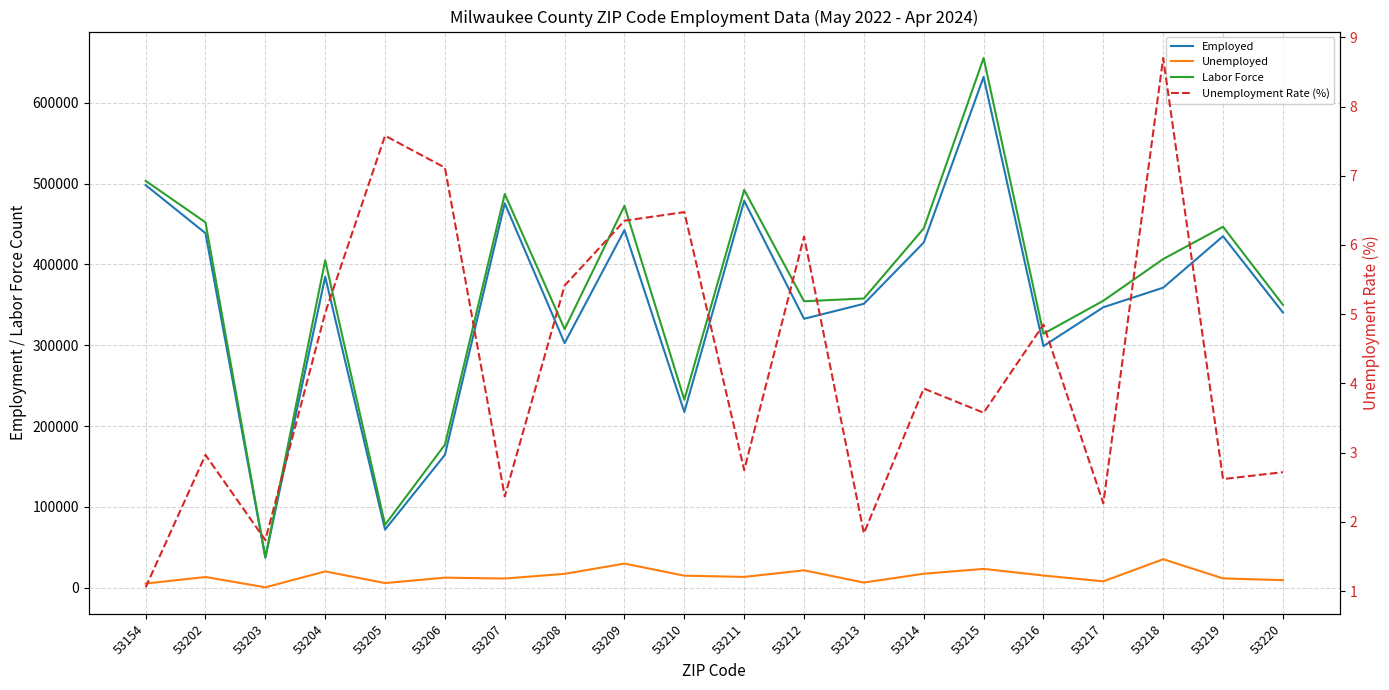

Reading left to right, extract all data points from this chart.

Employed: 53154=498117.1	53202=438632.0	53203=37249.3	53204=384759.4	53205=72062.6	53206=164504.4	53207=475580.8	53208=302716.5	53209=442495.3	53210=217497.0	53211=478682.2	53212=332764.9	53213=351319.8	53214=427138.4	53215=631886.3	53216=299024.8	53217=347037.9	53218=371280.5	53219=434886.6	53220=340609.7
Unemployed: 53154=5305.7	53202=13411.4	53203=658.3	53204=20327.8	53205=5909.5	53206=12606.2	53207=11526.8	53208=17326.9	53209=30006.7	53210=15058.3	53211=13521.2	53212=21699.7	53213=6568.2	53214=17455.0	53215=23438.2	53216=15241.0	53217=8050.3	53218=35386.1	53219=11691.6	53220=9514.2
Labor Force: 53154=503422.8	53202=452043.3	53203=37907.6	53204=405087.2	53205=77972.1	53206=177110.6	53207=487107.6	53208=320043.4	53209=472502.1	53210=232555.3	53211=492203.4	53212=354464.6	53213=357888.0	53214=444593.5	53215=655324.4	53216=314265.8	53217=355088.2	53218=406666.6	53219=446578.2	53220=350123.8
Unemployment Rate (%): 53154=1.1	53202=3.0	53203=1.7	53204=5.0	53205=7.6	53206=7.1	53207=2.4	53208=5.4	53209=6.4	53210=6.5	53211=2.7	53212=6.1	53213=1.8	53214=3.9	53215=3.6	53216=4.8	53217=2.3	53218=8.7	53219=2.6	53220=2.7